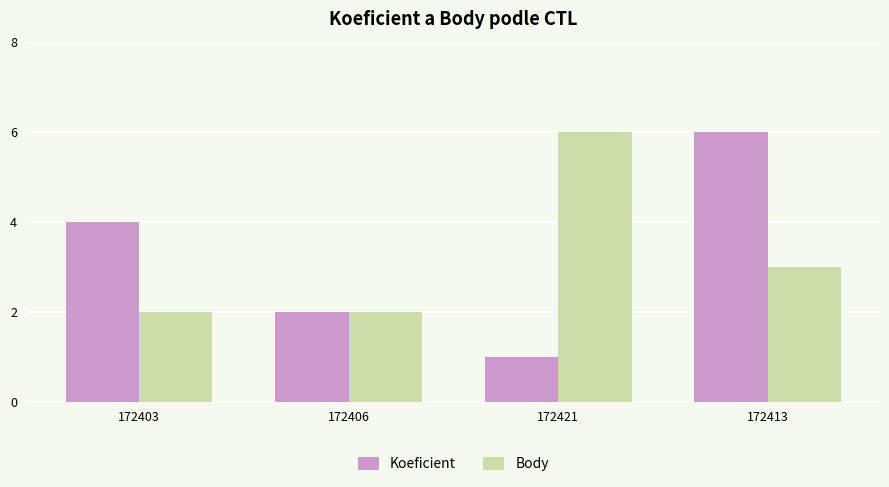

What is the difference between the Koeficient values at 172406 and 172403?

2